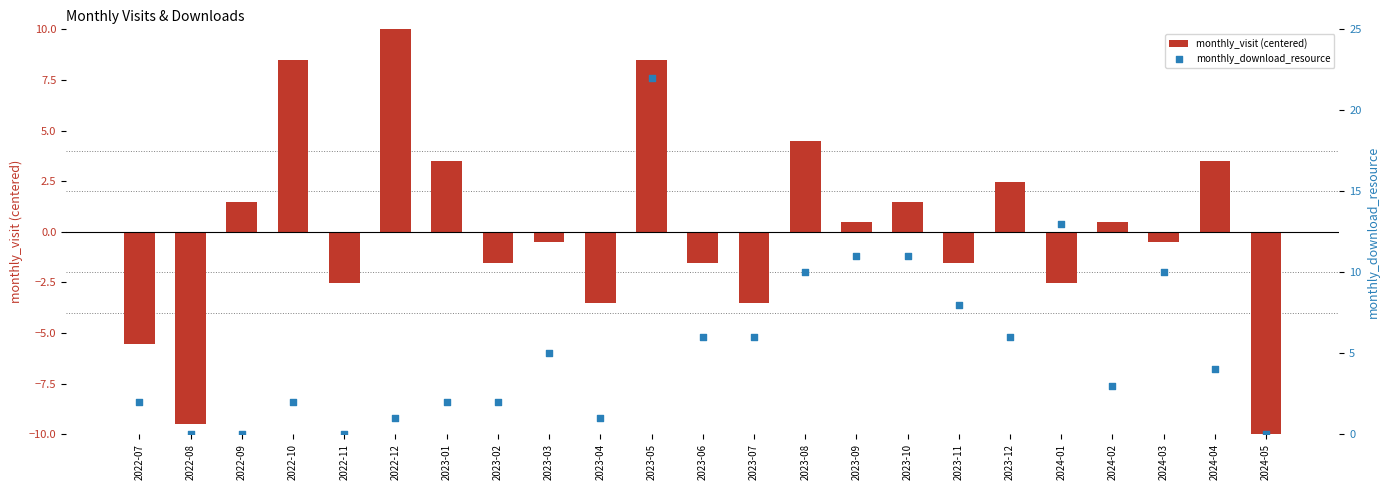

What is the total value across all series at 2024-03?

9.5